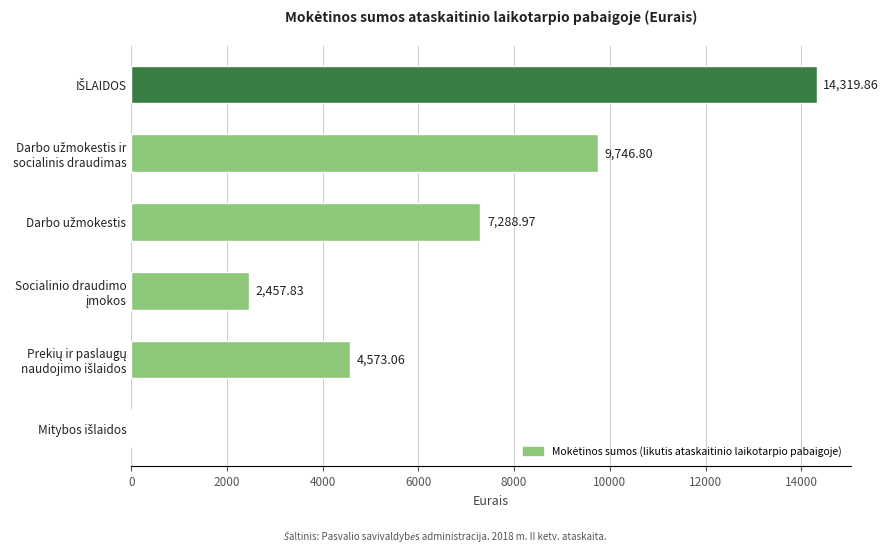

What is the sum of all values?

38386.5